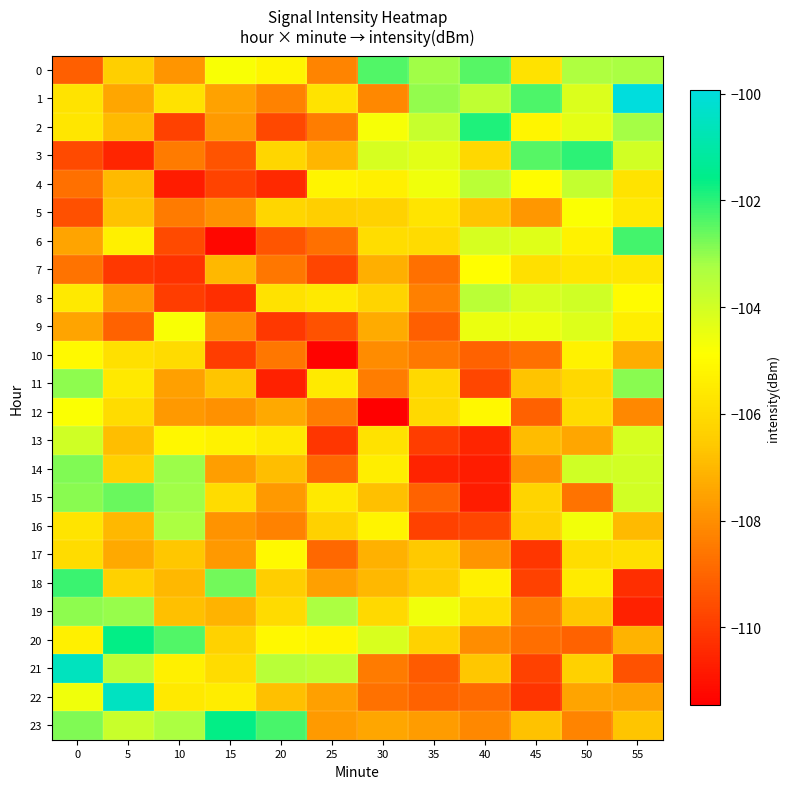

What is the difference between the highest and lowest values at 50?

7.0